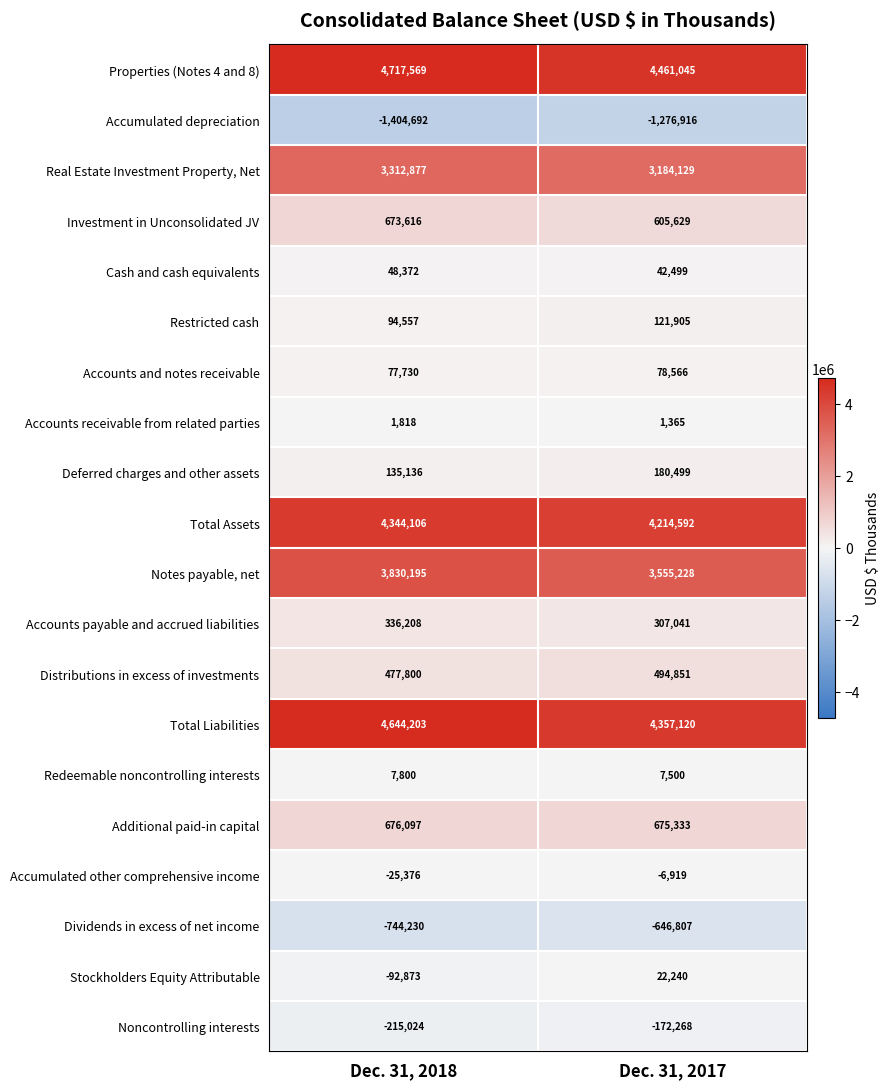

True or false: Deferred charges and other assets has a value of 135136 at Dec. 31, 2018.

True